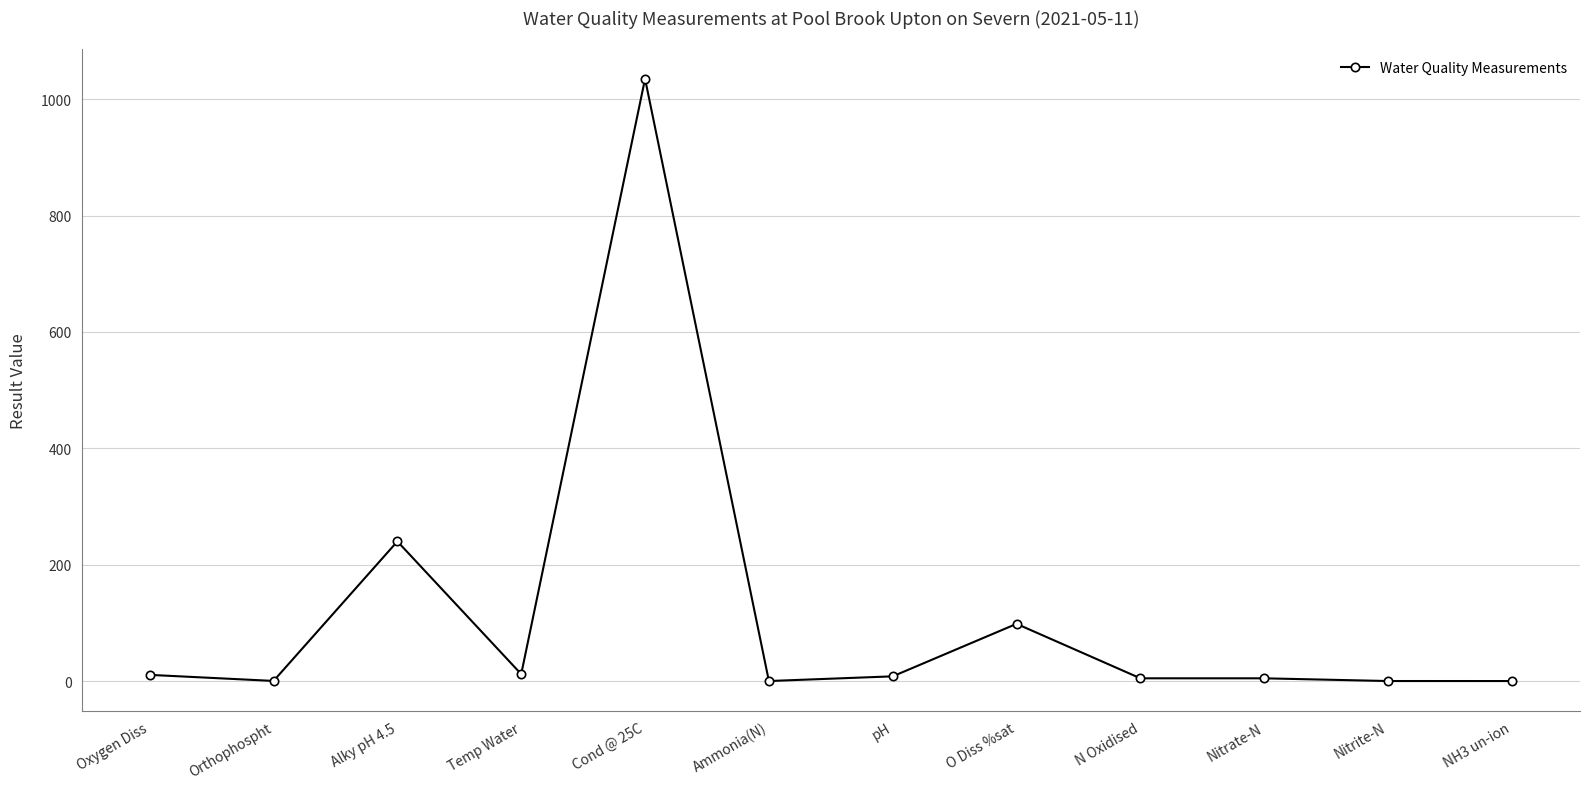

Does the chart display data point markers on the line(s)?

Yes